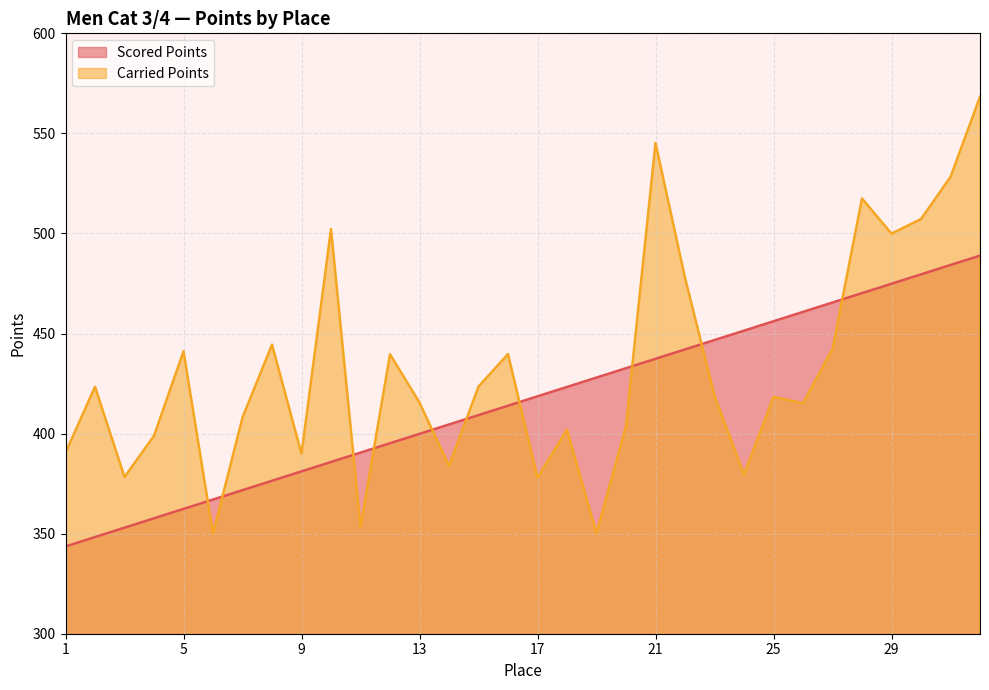

What is the value of the Carried Points point at the 8th from the left?

444.5